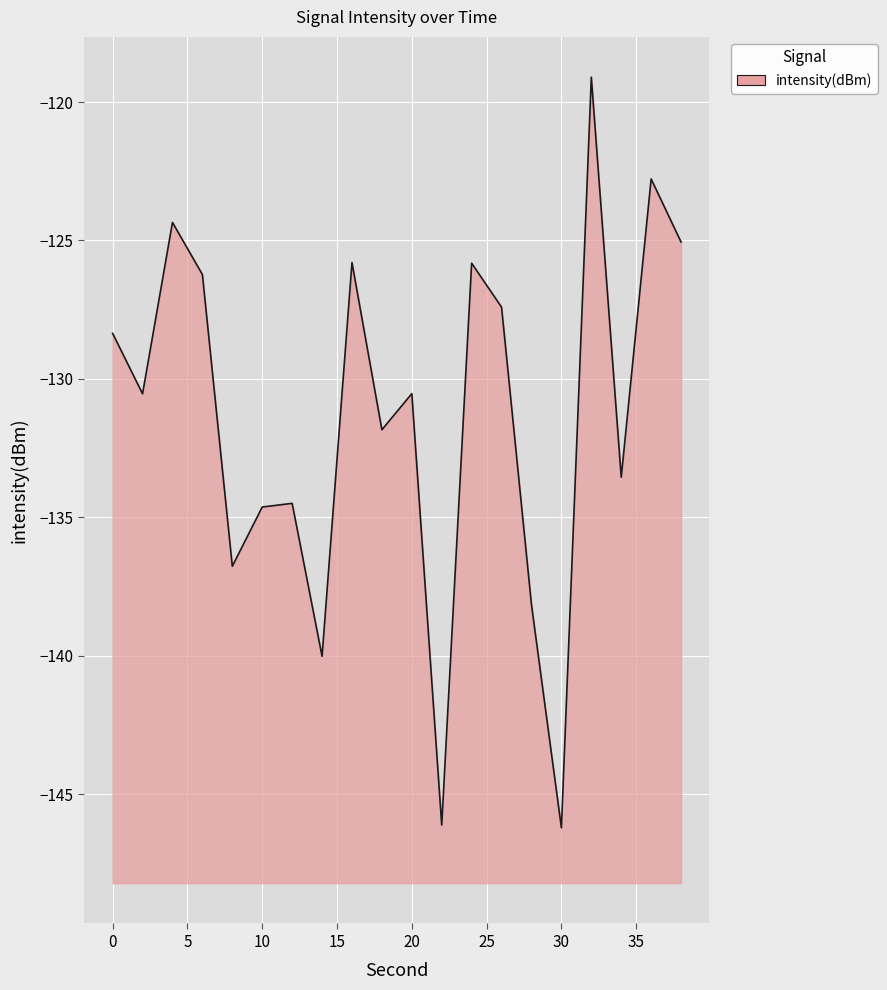

What is the maximum value shown in the chart?

-119.1